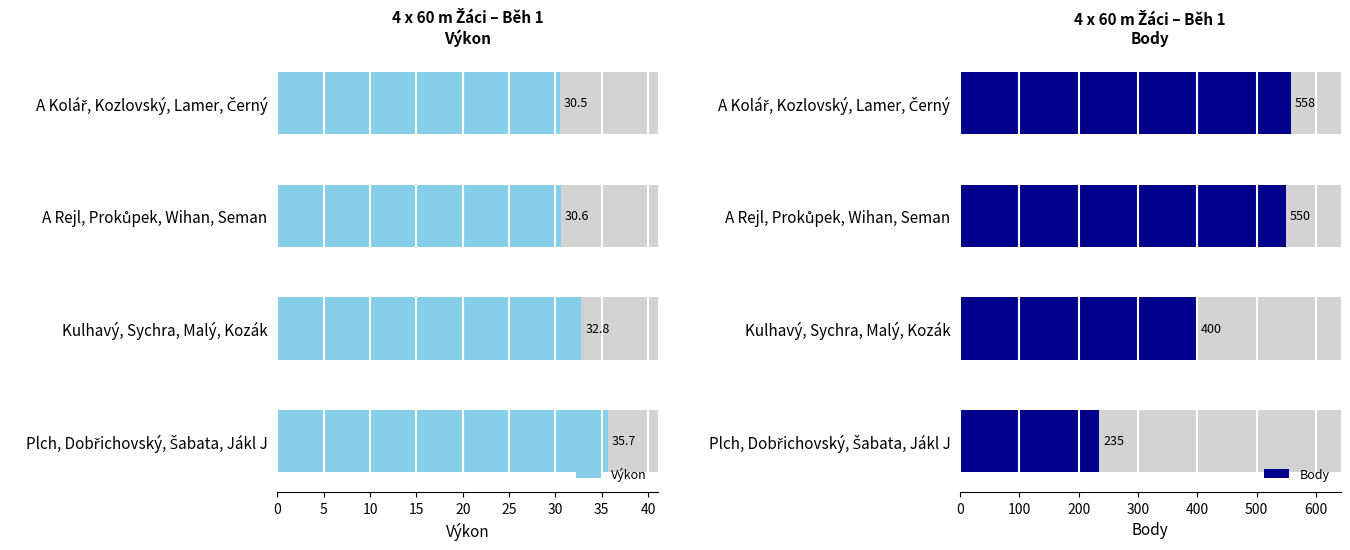

The Body series shows 361.9 at Plch, Dobřichovský, Šabata, Jákl J. True or false?

False